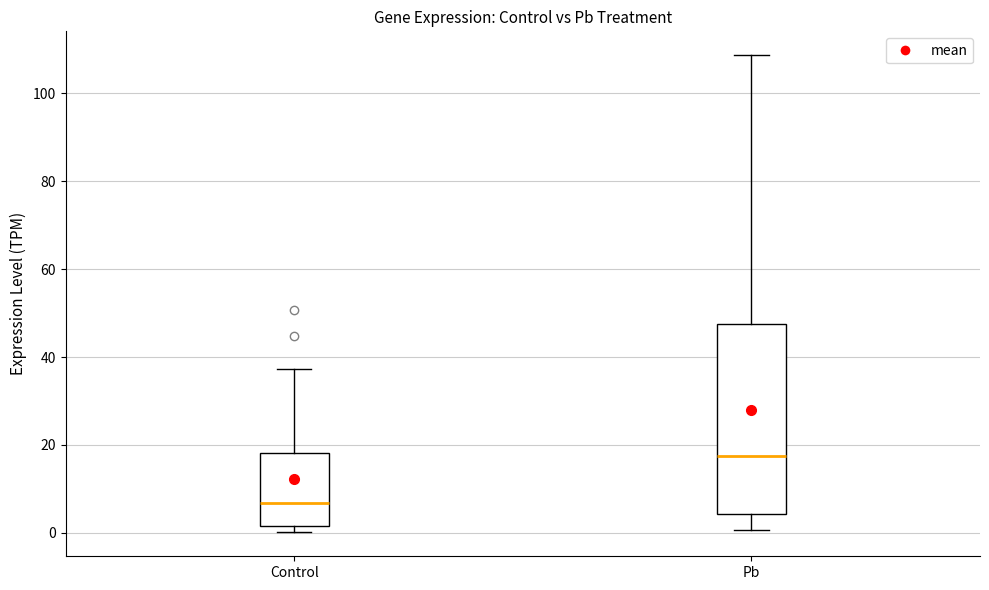

Reading left to right, read every box against the y-axis: the position of its median line, the range the box covers, and the ends of its whiskers. The values are not printed on the chart, so give them approximately, as read against the axis.

Control: median 6, box 2 to 18, whiskers 0 to 38
Pb: median 18, box 4 to 48, whiskers 0 to 108